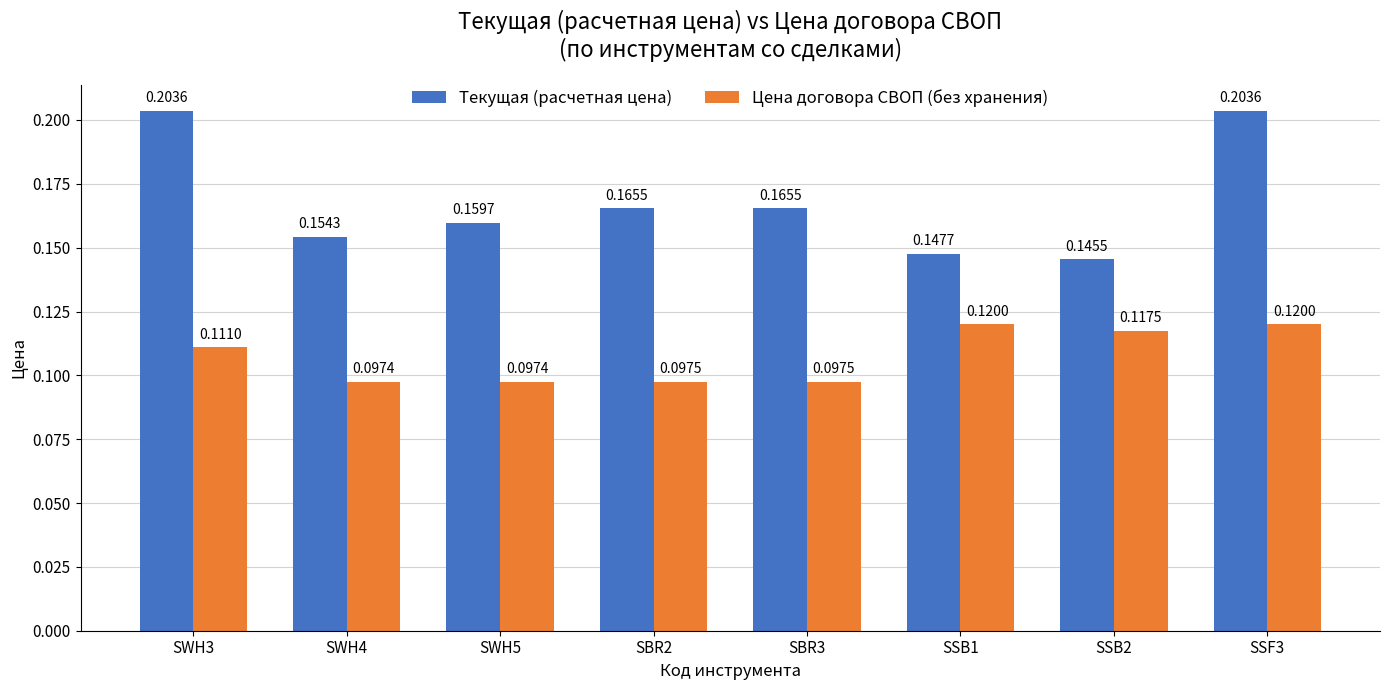

What is the total value across all series at SWH4?

0.3